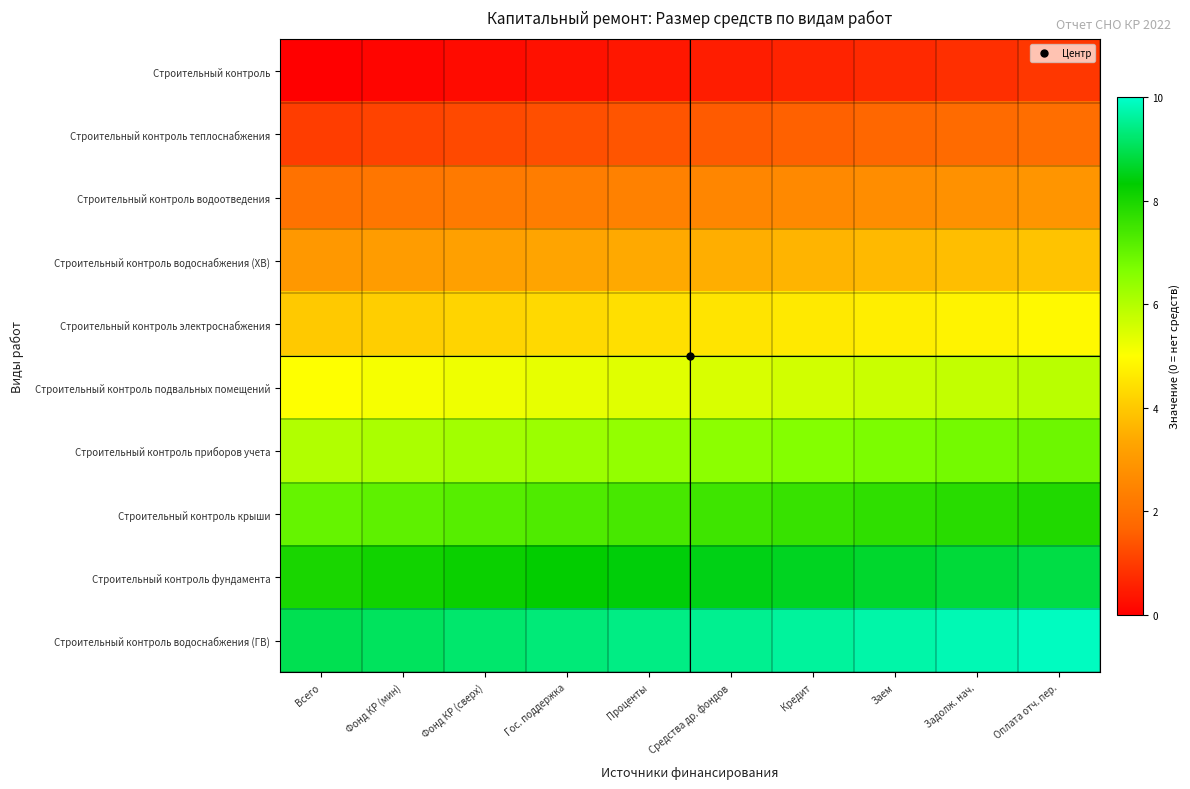

List the series in order of their peak value, highest first.

Строительный контроль водоснабжения (ГВ), Строительный контроль фундамента, Строительный контроль крыши, Строительный контроль приборов учета, Строительный контроль подвальных помещений, Строительный контроль электроснабжения, Строительный контроль водоснабжения (ХВ), Строительный контроль водоотведения, Строительный контроль теплоснабжения, Строительный контроль